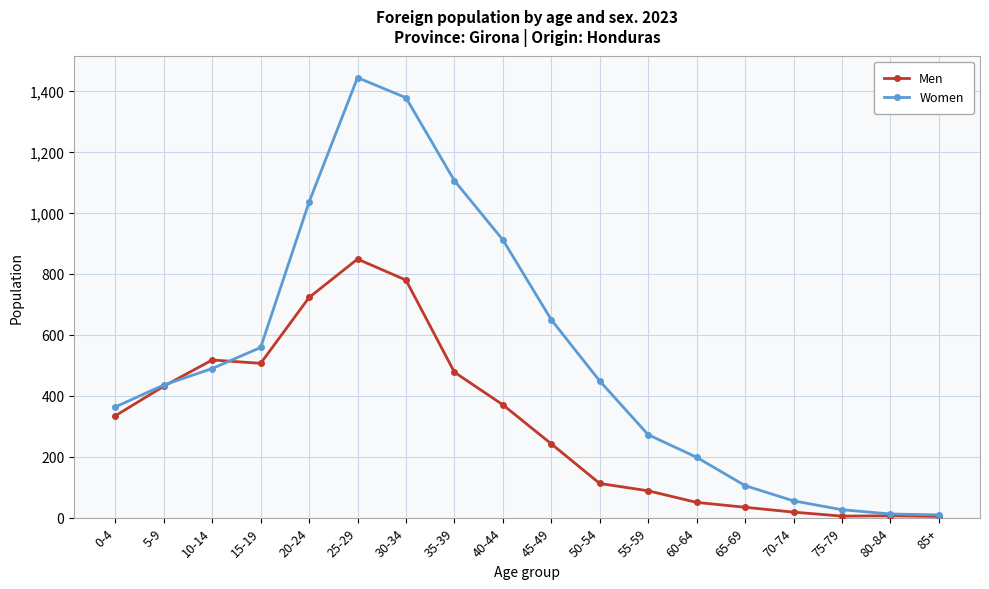

At which category is the sum across all series the highest?

25-29